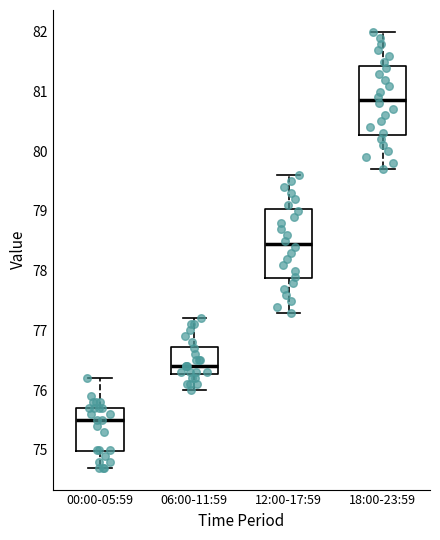

Where is the upper edge of the box for 12:00-17:59 on the y-axis? The values are not printed on the chart, so give them approximately, as read against the axis.

79.0